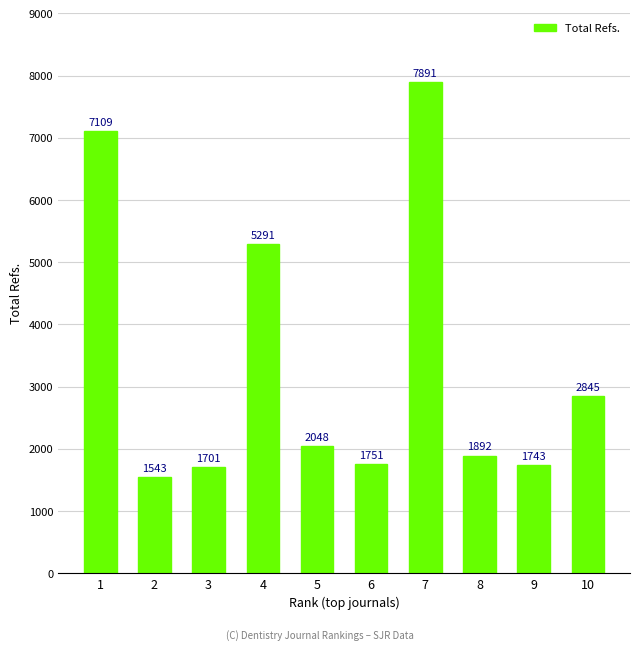

At which label is the value closest to 4717?

4